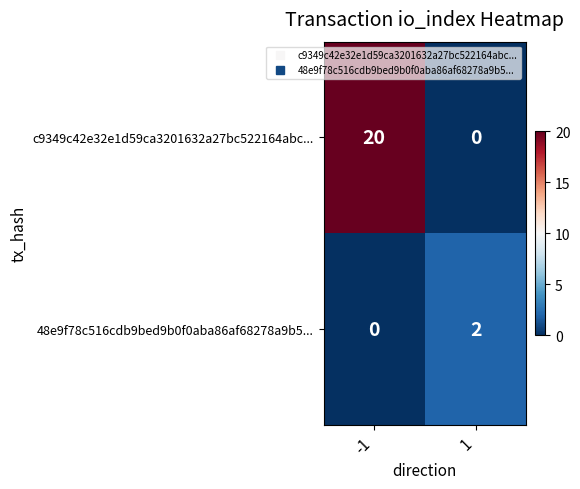

What is the greatest value displayed?

20